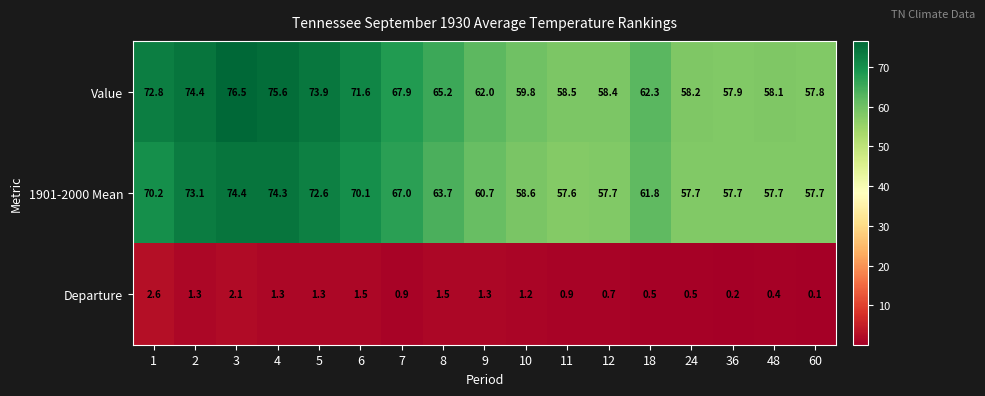

What is the difference between the second highest and second lowest values in the 1901-2000 Mean series?

16.6